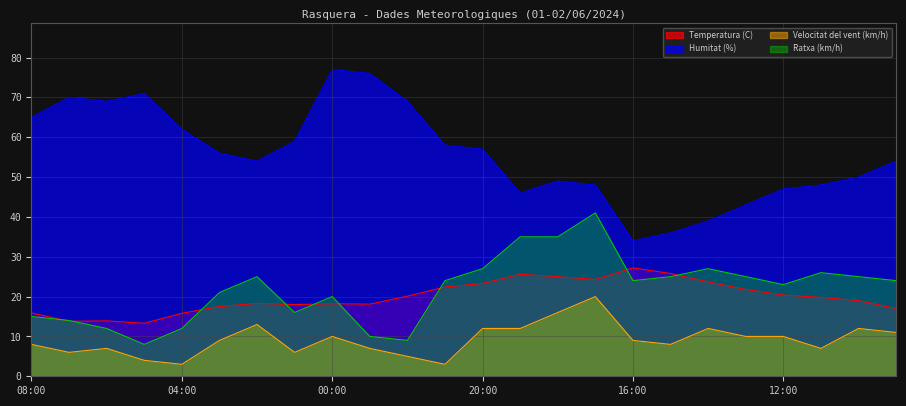

What is the sum of all Temperatura (C) values?

478.2